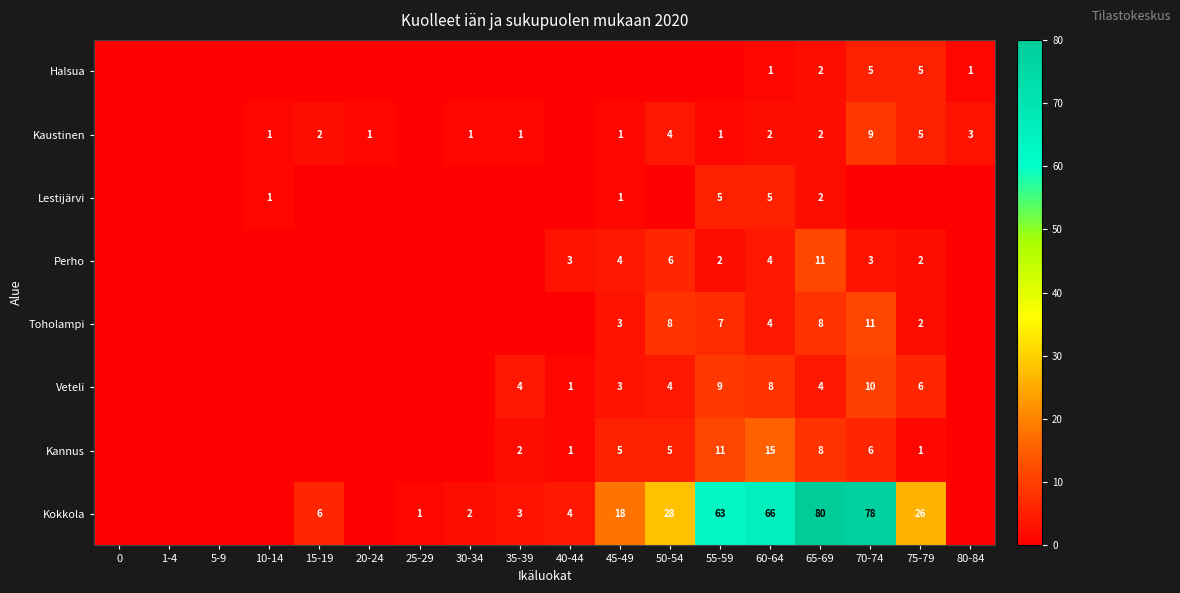

Is the value of Lestijärvi at 65-69 greater than the value of Kannus at 60-64?

No